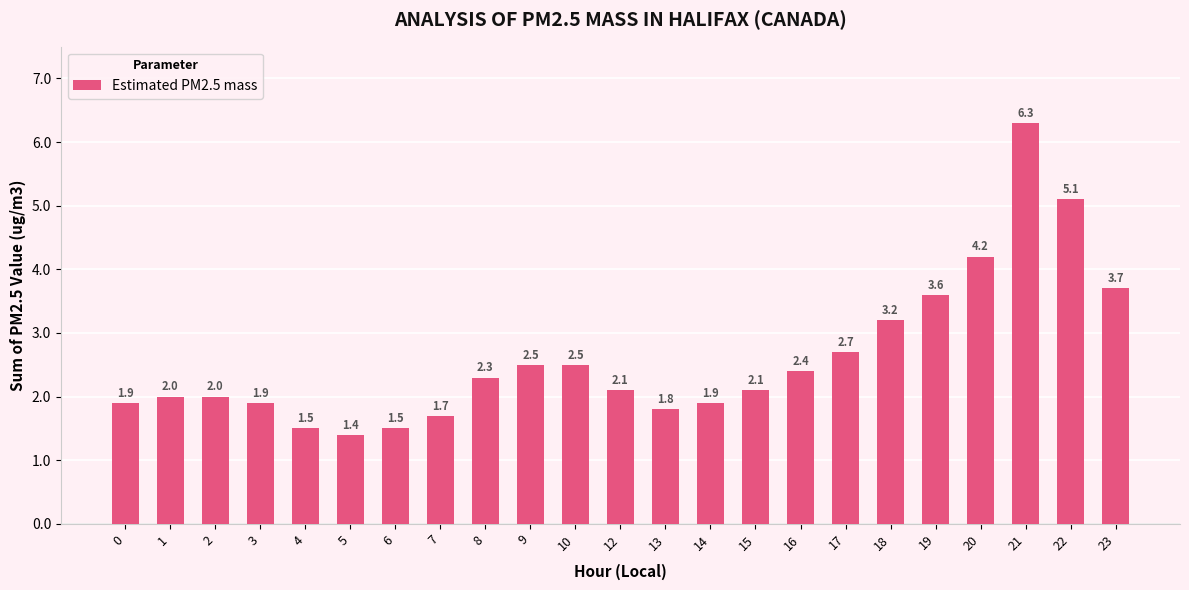

Which category has the lowest value across all series?

5